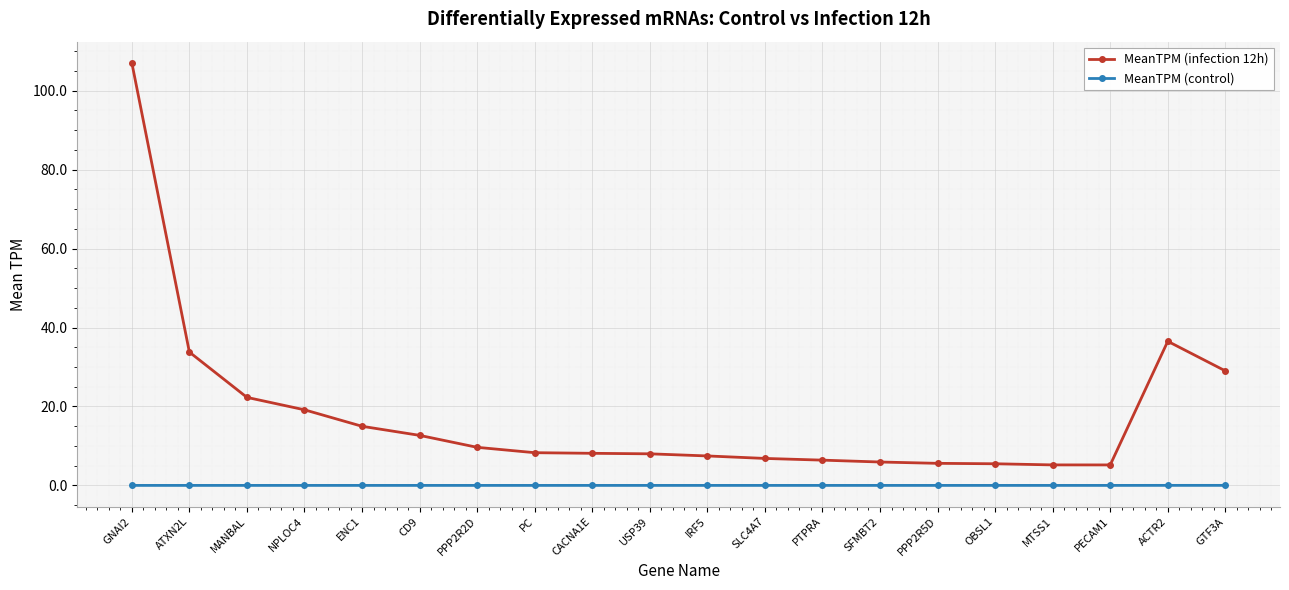

True or false: MeanTPM (control) and MeanTPM (infection 12h) intersect in this chart.

False